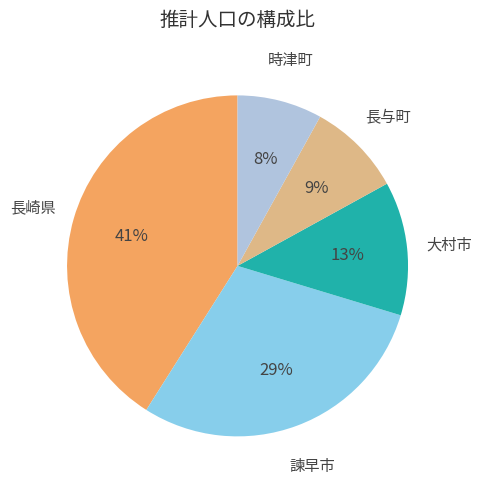

What percentage is the 長与町 slice, to the nearest percent?

9%